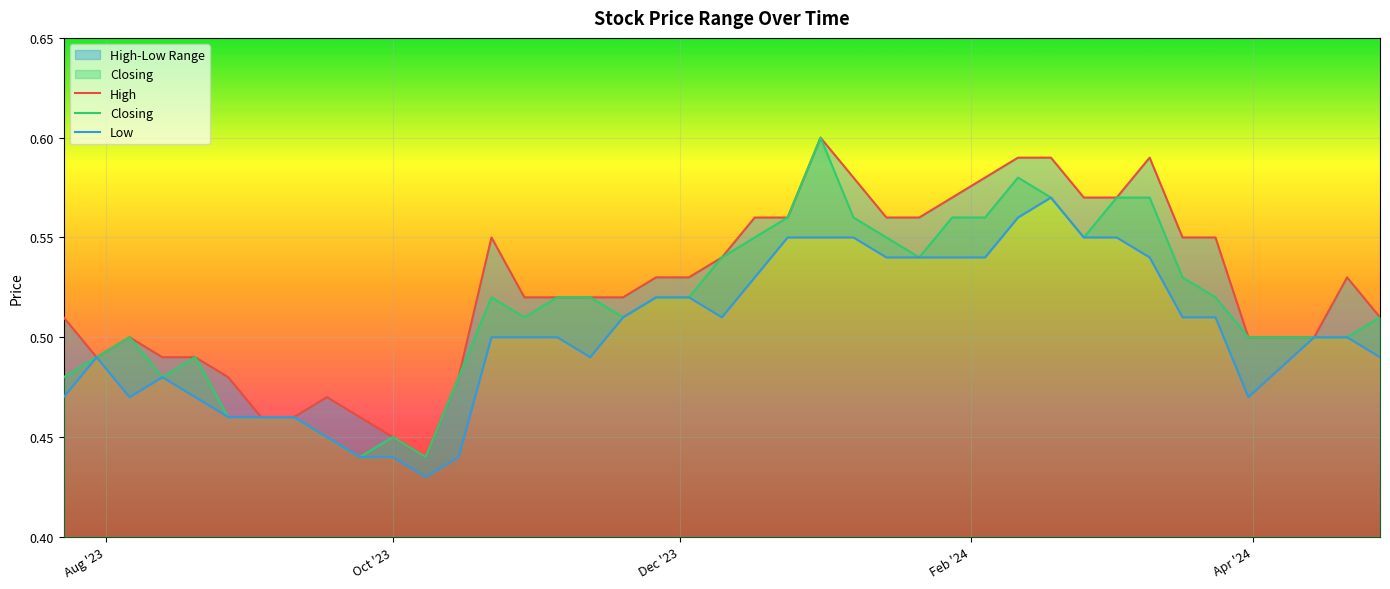

At how many categories does at least one series exceed 0?

40